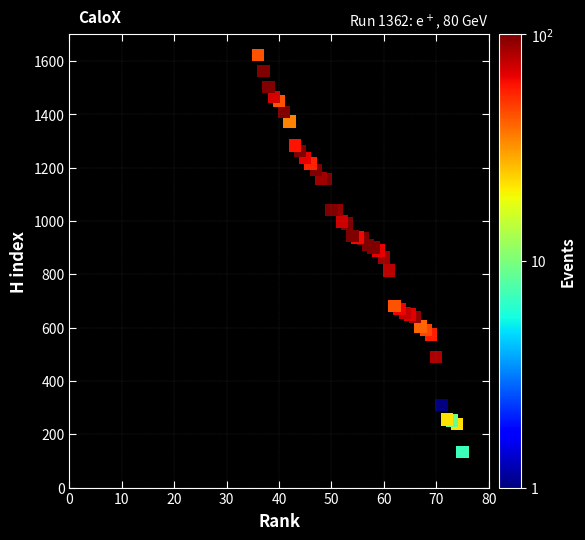

What is the range of X values (max minus min)?

39